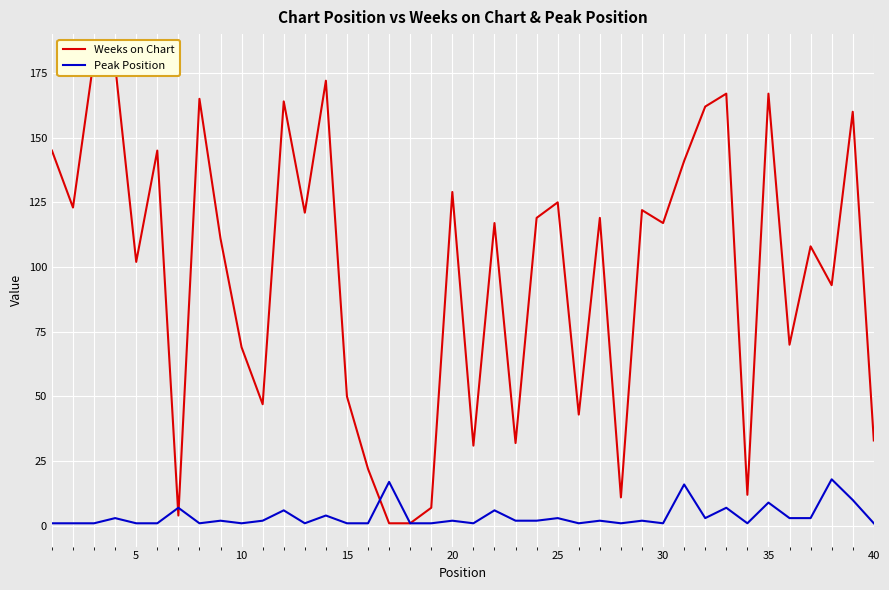

Does the chart display data point markers on the line(s)?

No